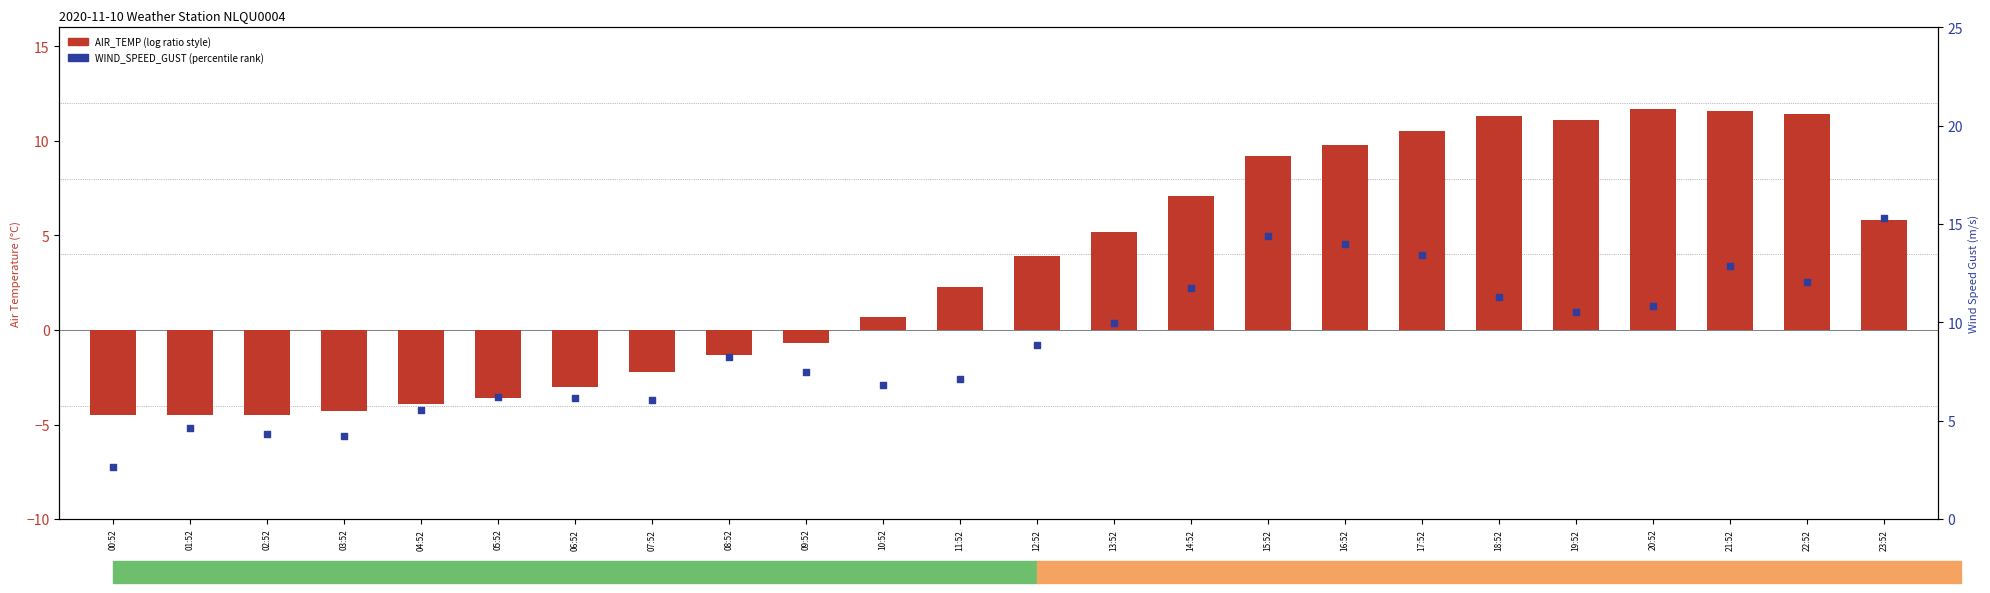

At how many categories does at least one series exceed 5?

20